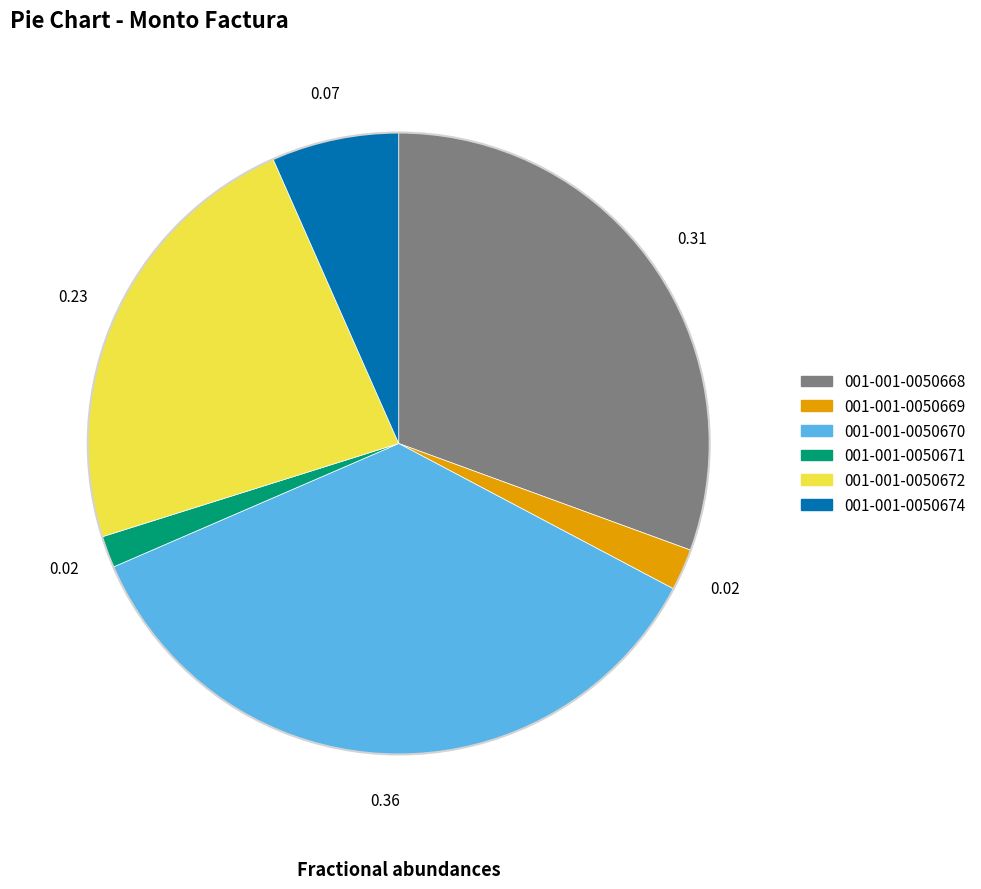

Does 001-001-0050670 represent more than half of the total?

No